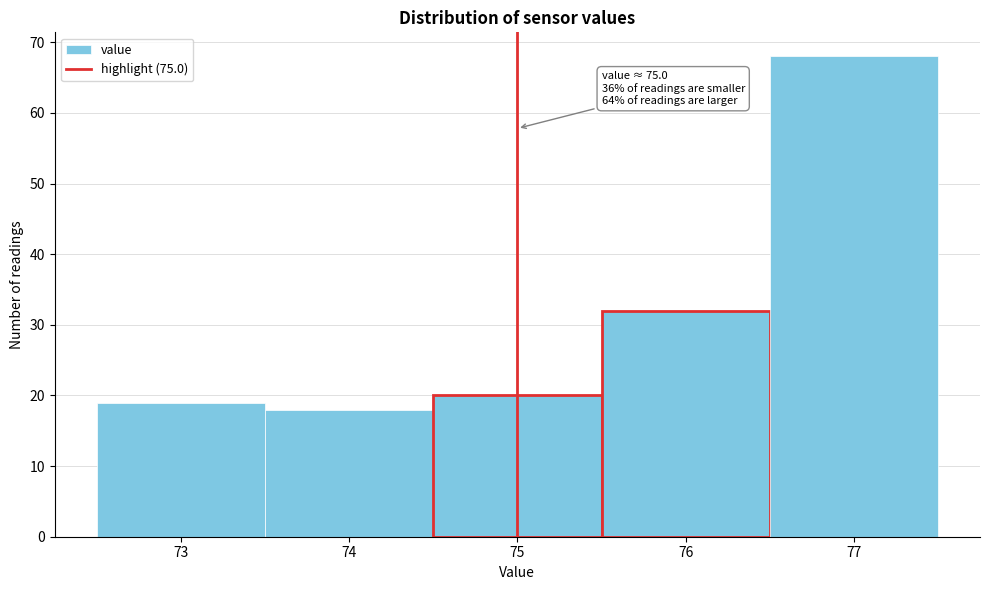

Which range on the x-axis has the tallest bar?

76.5 to 77.5